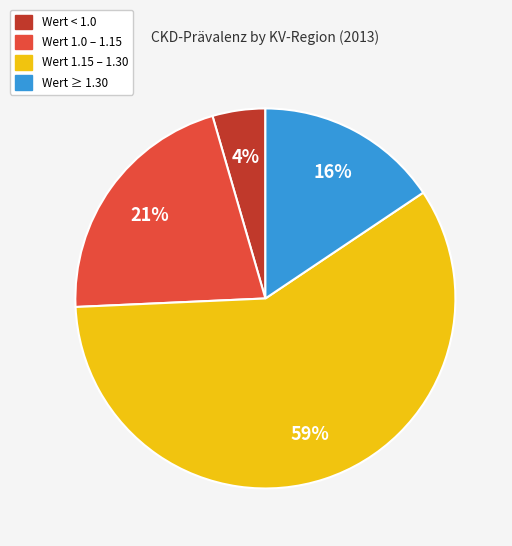

To the nearest percent, what is the average slice percentage?

25%